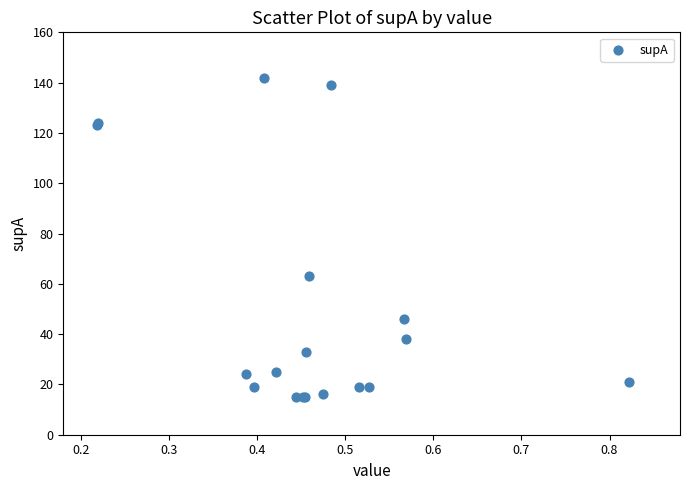

What Y value in the scatter plot is closest to 78?

63